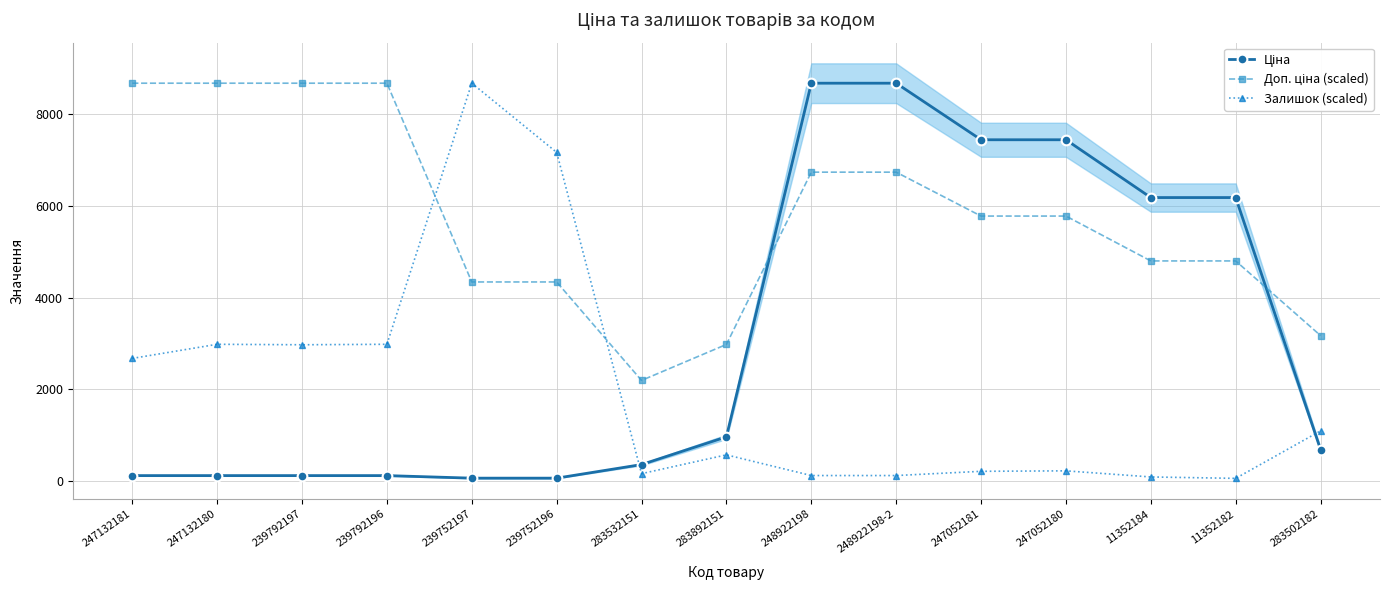

Which category has the lowest value in the Доп. ціна (scaled) series?

283532151